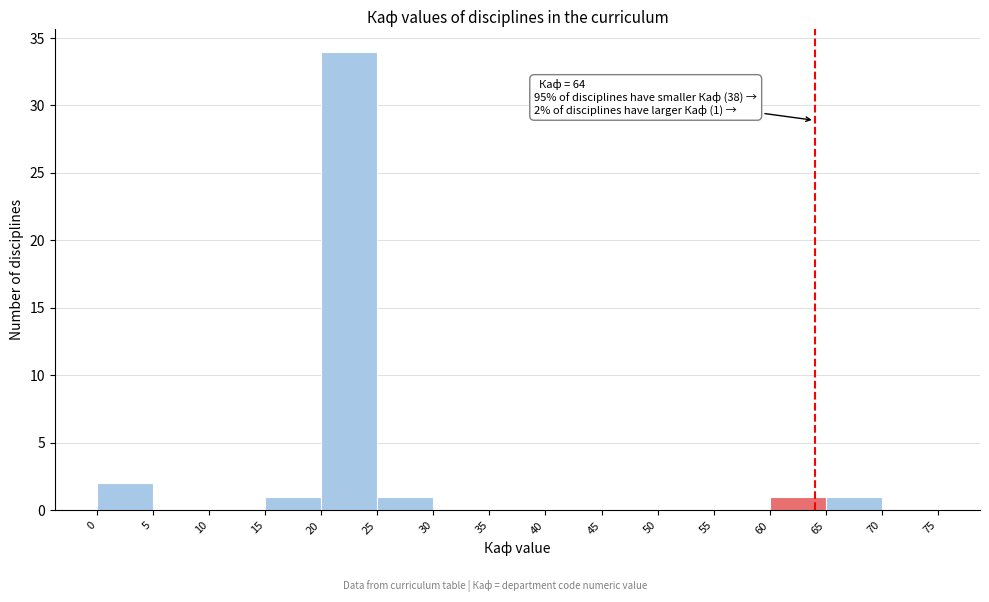

Which range on the x-axis has the tallest bar?

20 to 25